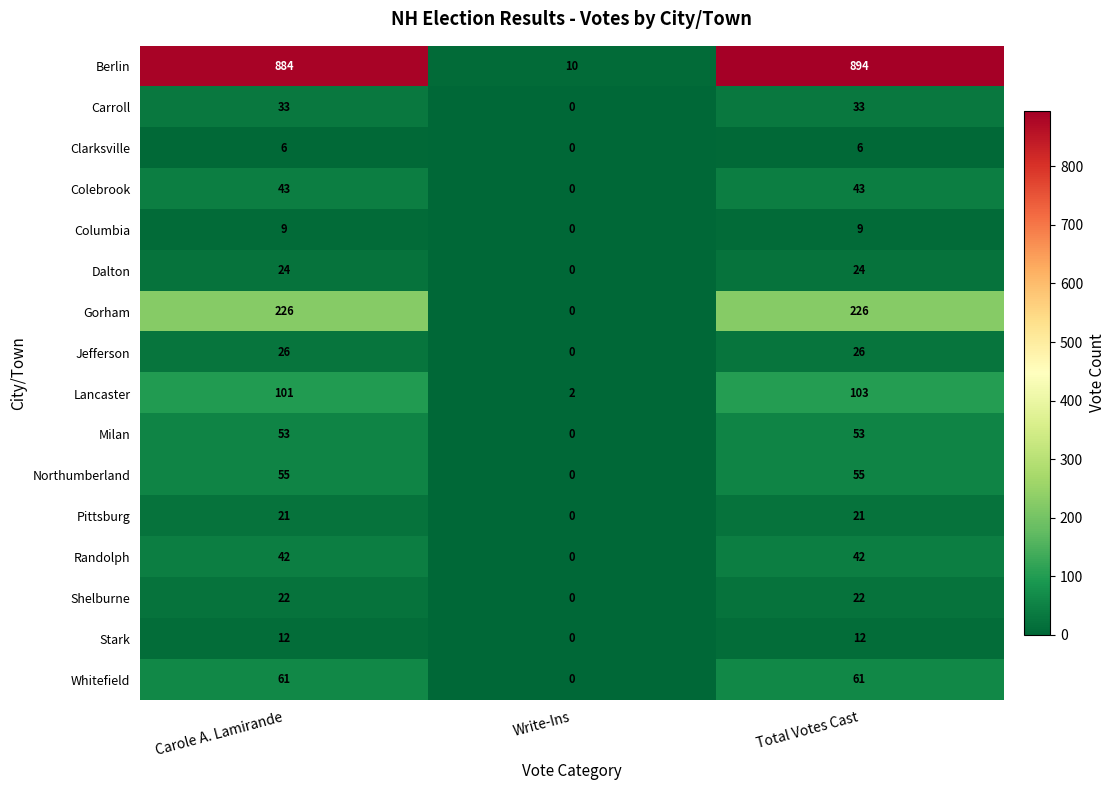

What value does the Dalton series have at Total Votes Cast?

24